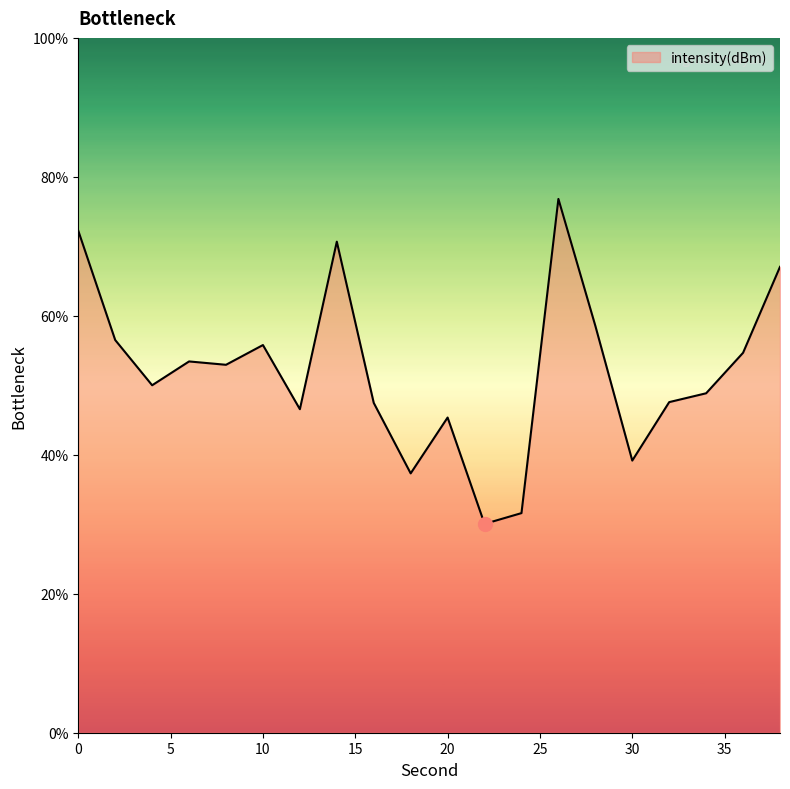

What is the greatest value displayed?

76.8